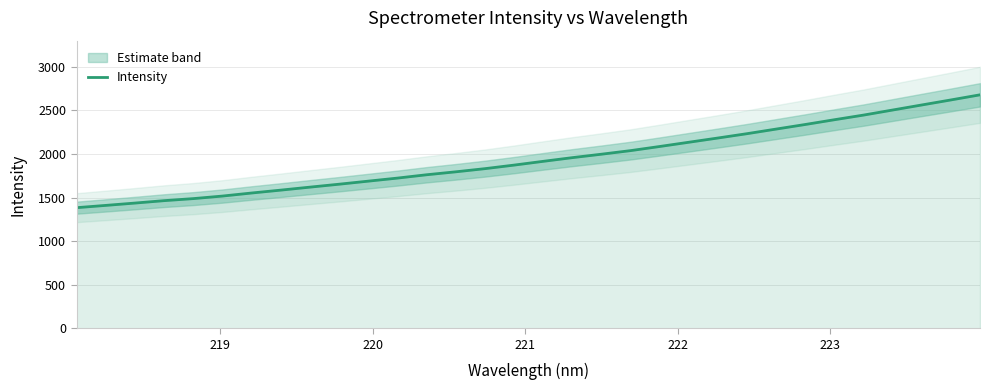

What is the average value?

1942.3